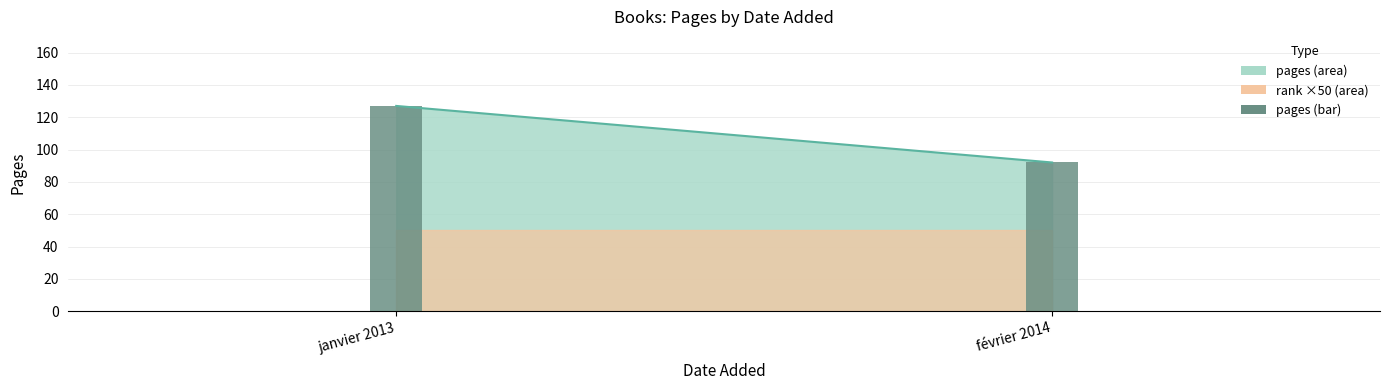

At which category does the chart reach its peak across all series?

janvier 2013